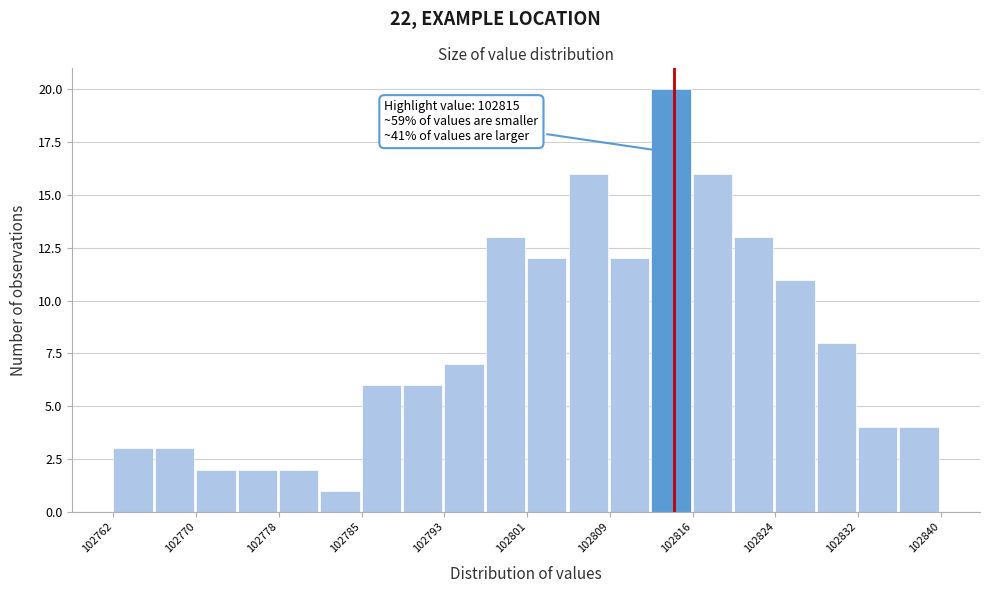

Read against the x-axis, roughly where is the centre of the tallest bar?

102815